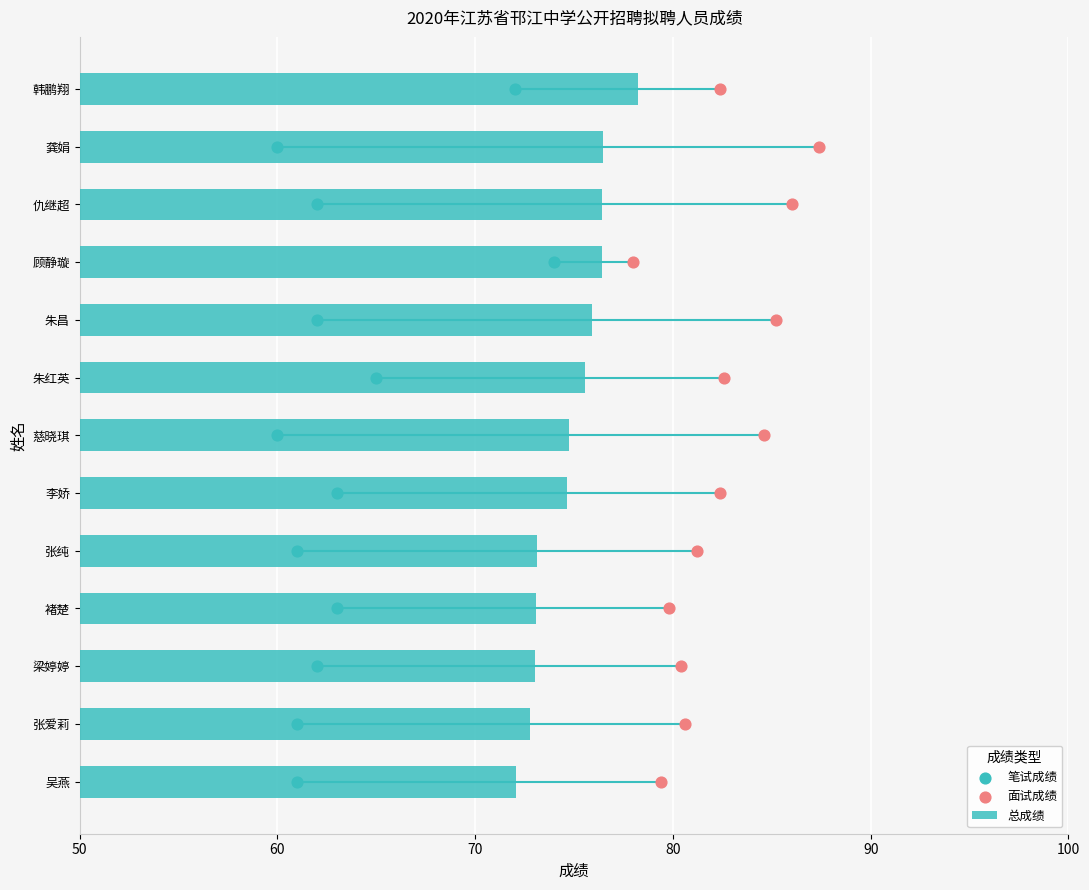

The value of 总成绩 at 仇继超 is 76.4. True or false?

True